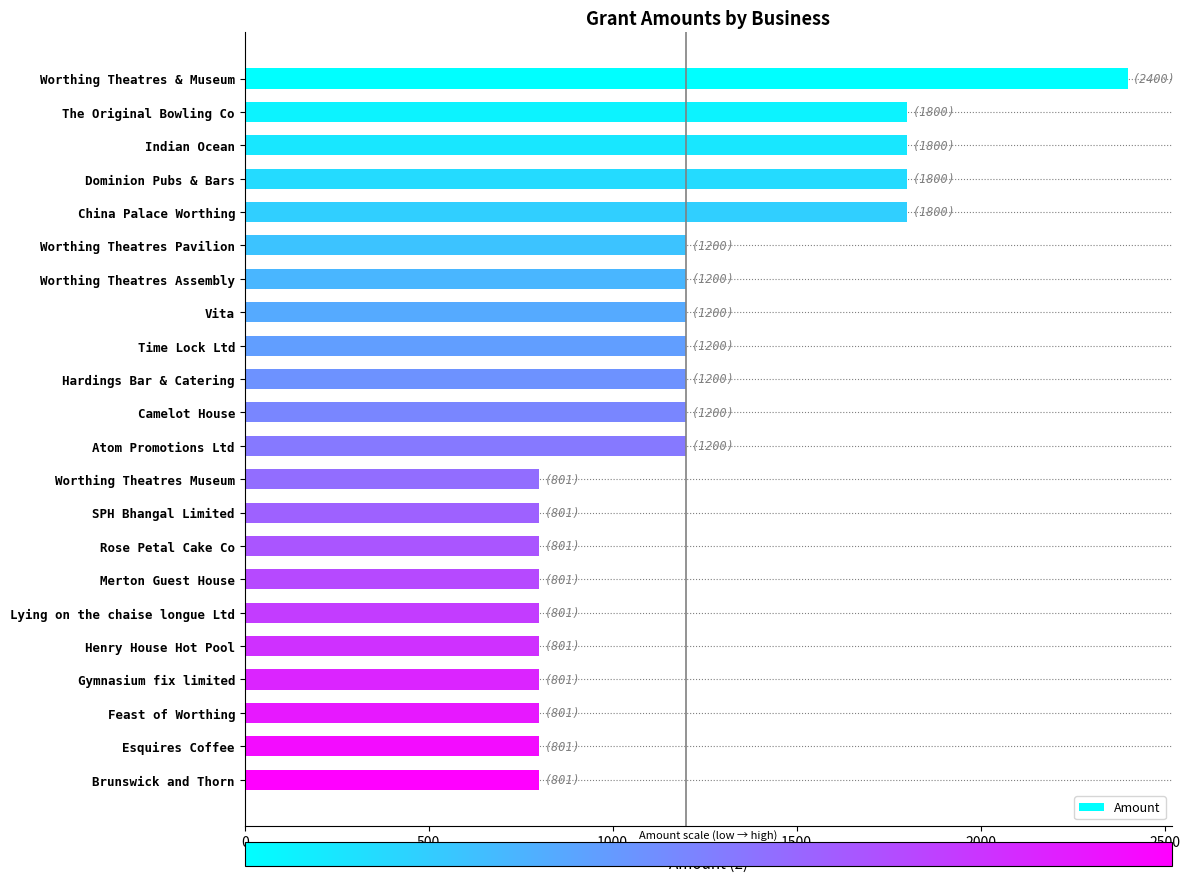

What is the change in value from Dominion Pubs & Bars to Rose Petal Cake Co?

-999